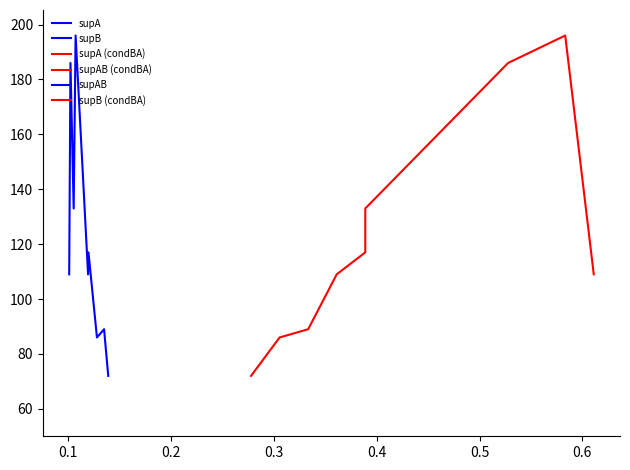

What is the difference between the maximum and minimum values in the supAB (condBA) series?

11